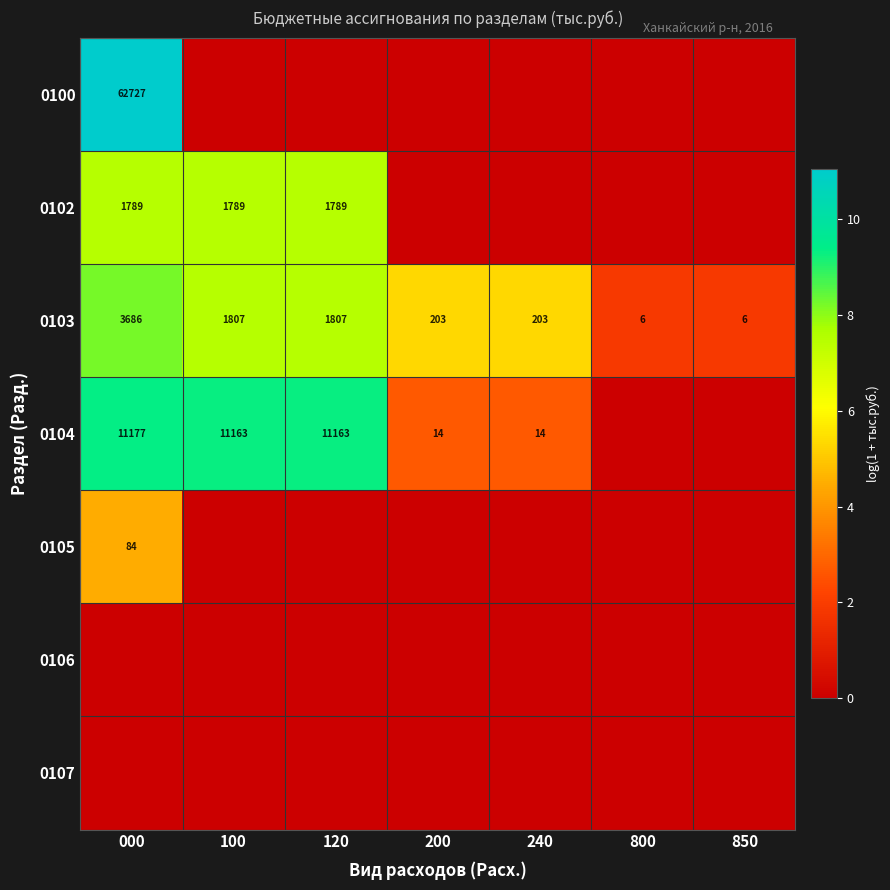

Is the value of 0103 at 200 greater than the value of 0104 at 120?

No